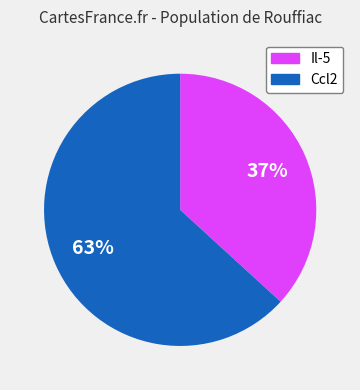

Which slice represents more than half of the pie?

Ccl2